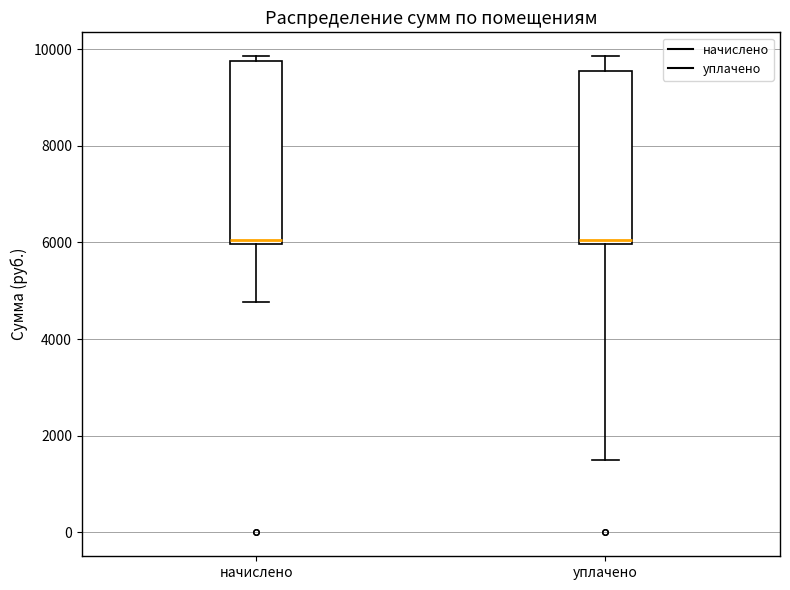

Reading left to right, transcribe this box plot: for each box, give where its median line is, the range the box spans, and where its two whiskers end, as read against the y-axis. The values are not printed on the chart, so give them approximately, as read against the axis.

начислено: median 6000 (just above the box's lower edge), box 6000 to 9800, whiskers 4800 to 9800 (just above the box's upper edge)
уплачено: median 6000 (just above the box's lower edge), box 6000 to 9600, whiskers 1400 to 9800